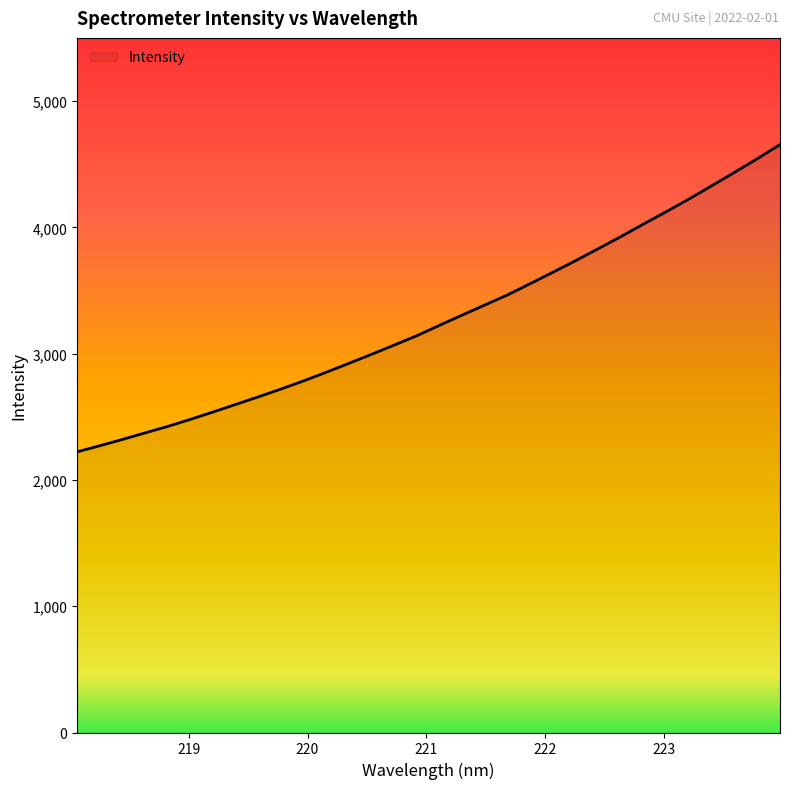

Reading right to left, what are all the values shown in this chart?

4655.0	4543.6	4436.0	4330.7	4226.0	4125.9	4028.5	3929.1	3833.3	3738.0	3646.7	3556.4	3467.3	3387.2	3307.3	3226.3	3144.0	3069.5	2996.3	2924.6	2853.9	2785.5	2720.8	2658.6	2598.5	2538.3	2479.9	2424.0	2372.8	2320.6	2270.8	2222.3